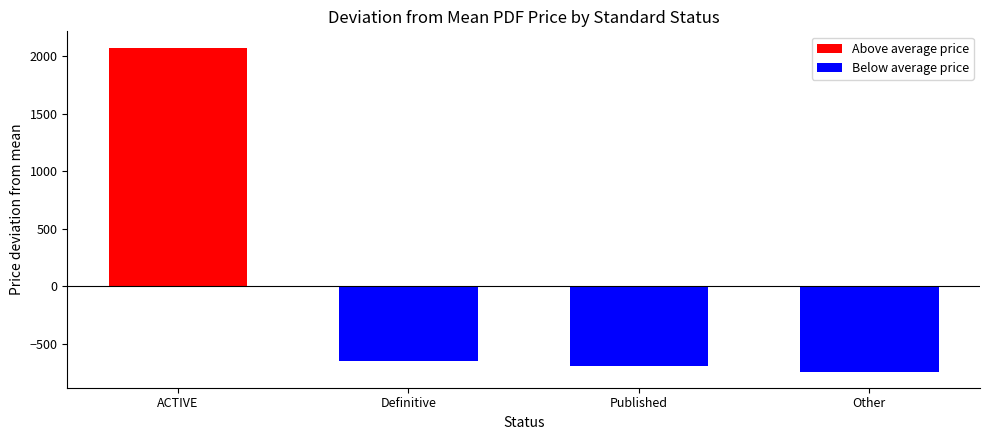

Does the chart contain stacked bars?

No